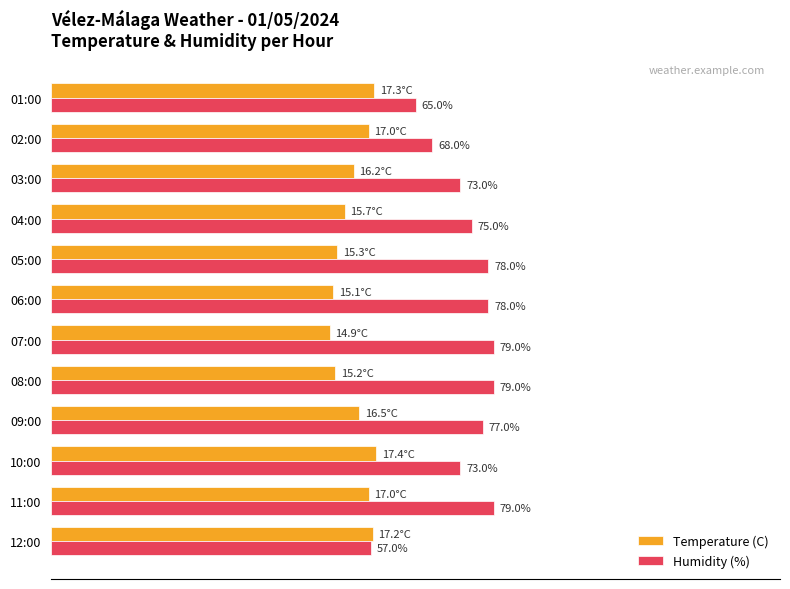

Which series has the largest range (max minus min)?

Humidity (%)